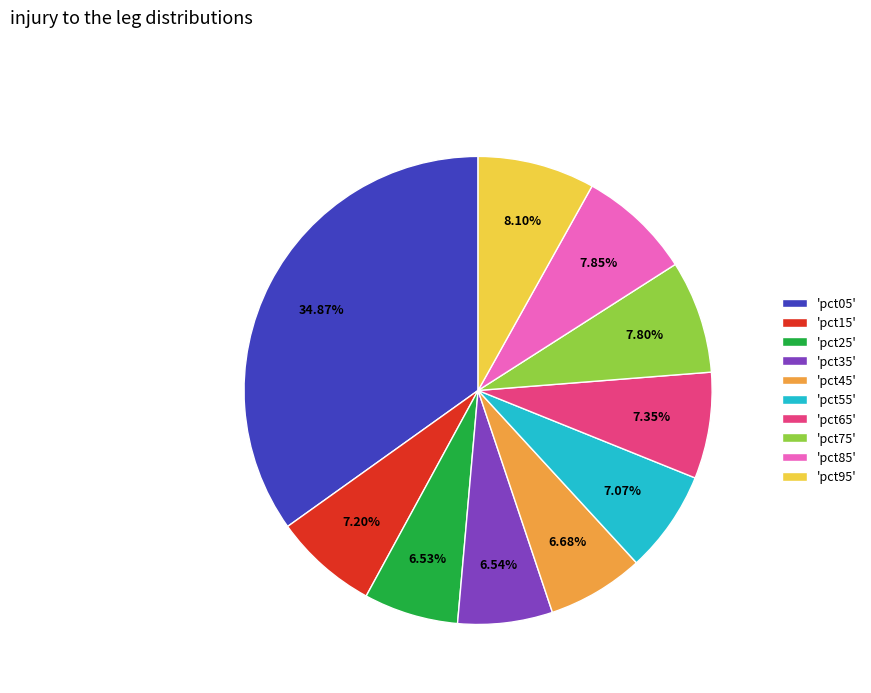

Which category has the biggest portion of the pie?

'pct05'